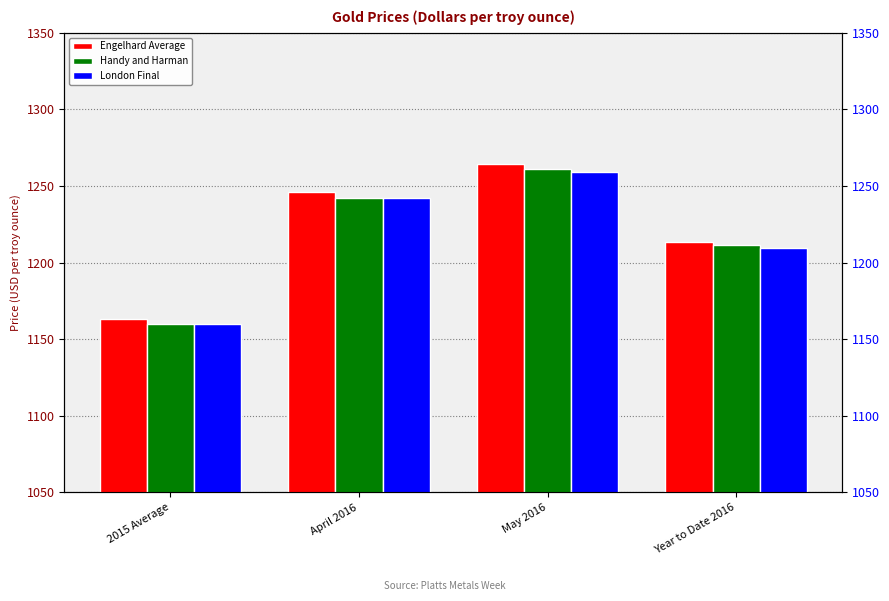

At which label does London Final first exceed 1242?

April 2016